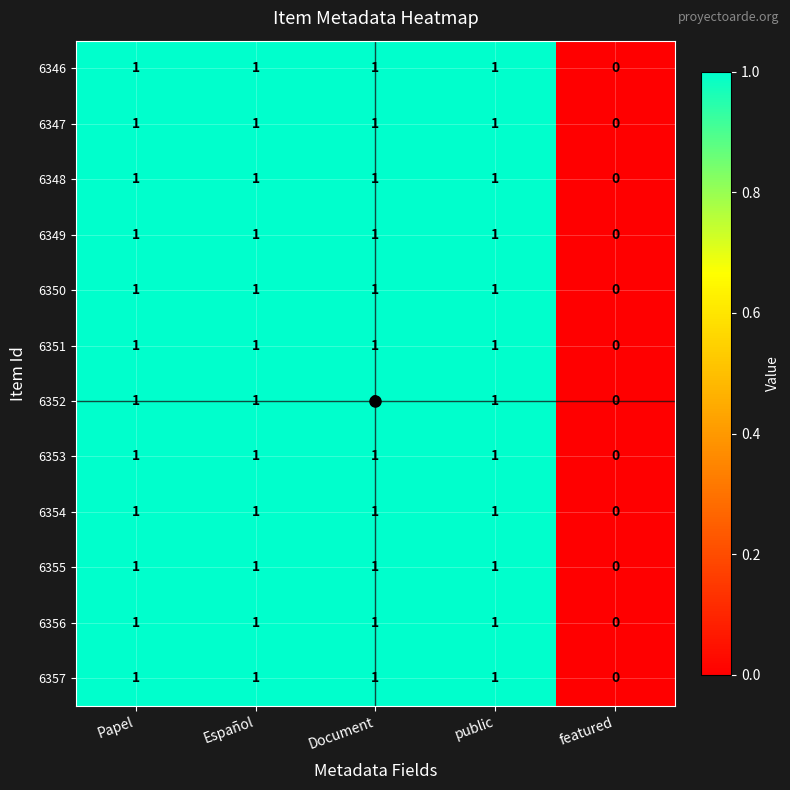

Is it true that 6352 equals 1 at Document?

True